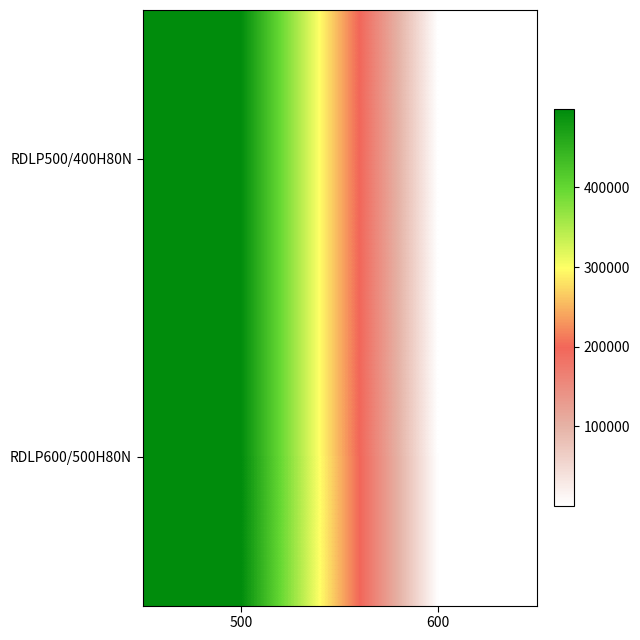

Rank the series by their maximum value, from highest to lowest.

RDLP600/500H80N, RDLP500/400H80N